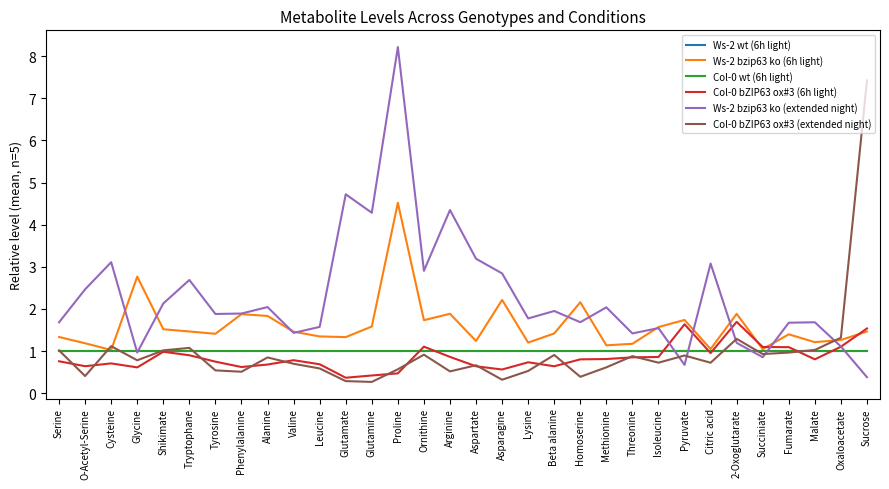

Does the chart have visible grid lines?

No